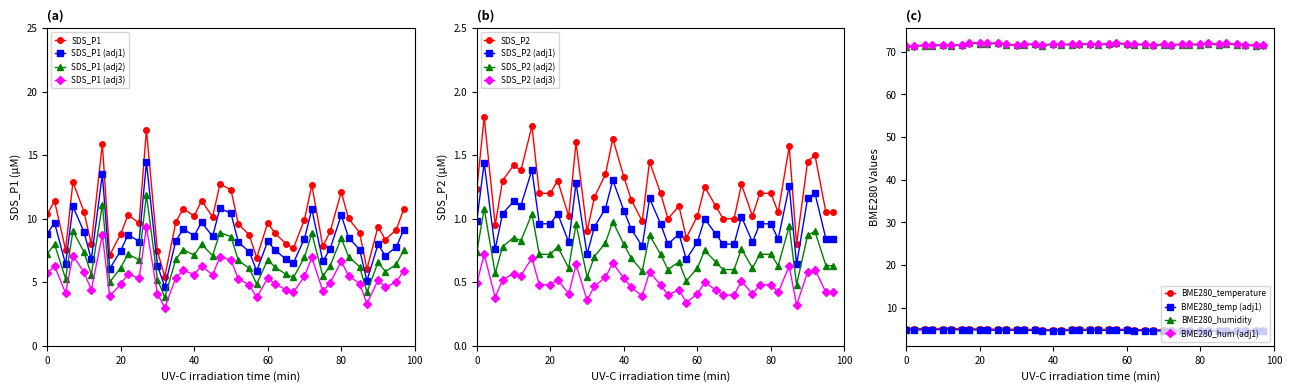

What is the minimum value for BME280_humidity?

71.1